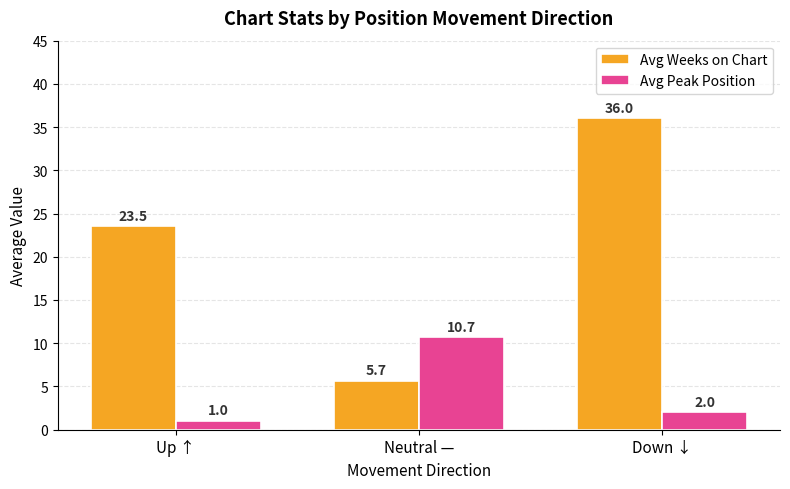

What is the difference between the highest and lowest values at Up ↑?

22.5